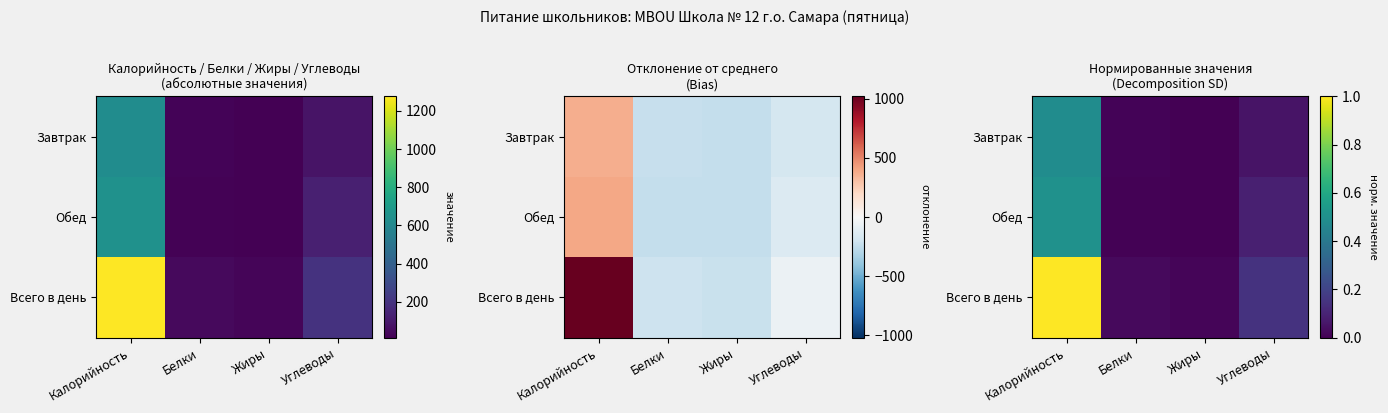

Which series changed the most between Белки and Углеводы?

Всего в день